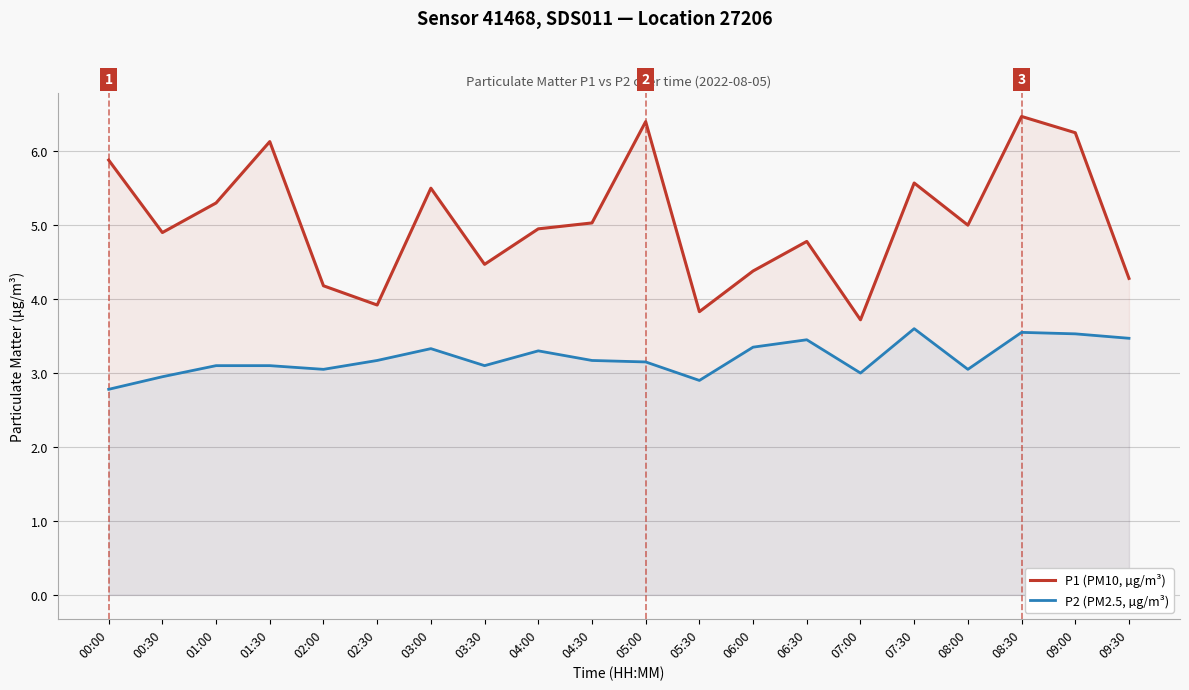

Is the value of P1 (PM10, µg/m³) at 02:00 greater than the value of P2 (PM2.5, µg/m³) at 04:30?

Yes